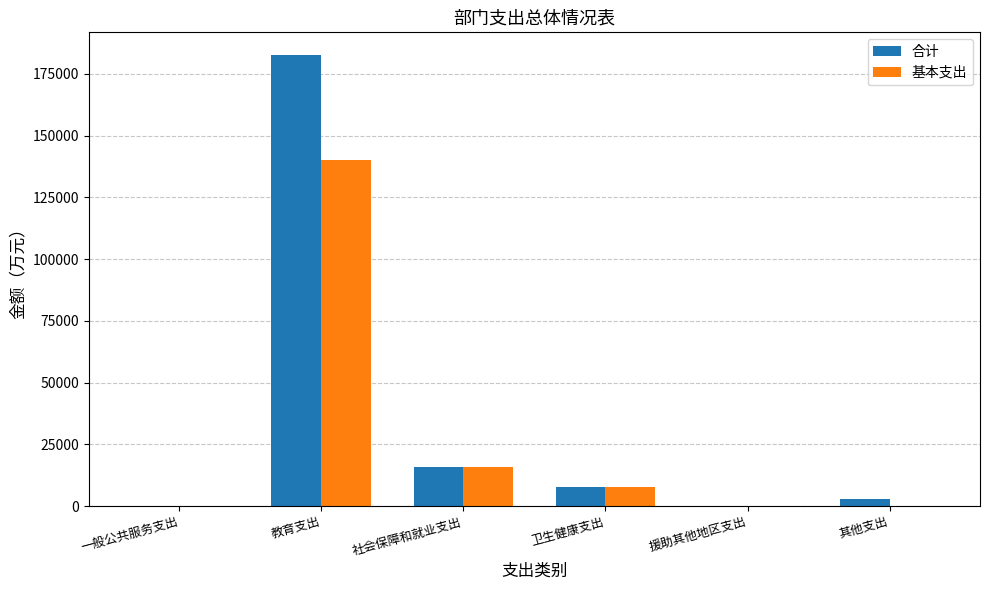

Which series changed the most between 一般公共服务支出 and 社会保障和就业支出?

合计